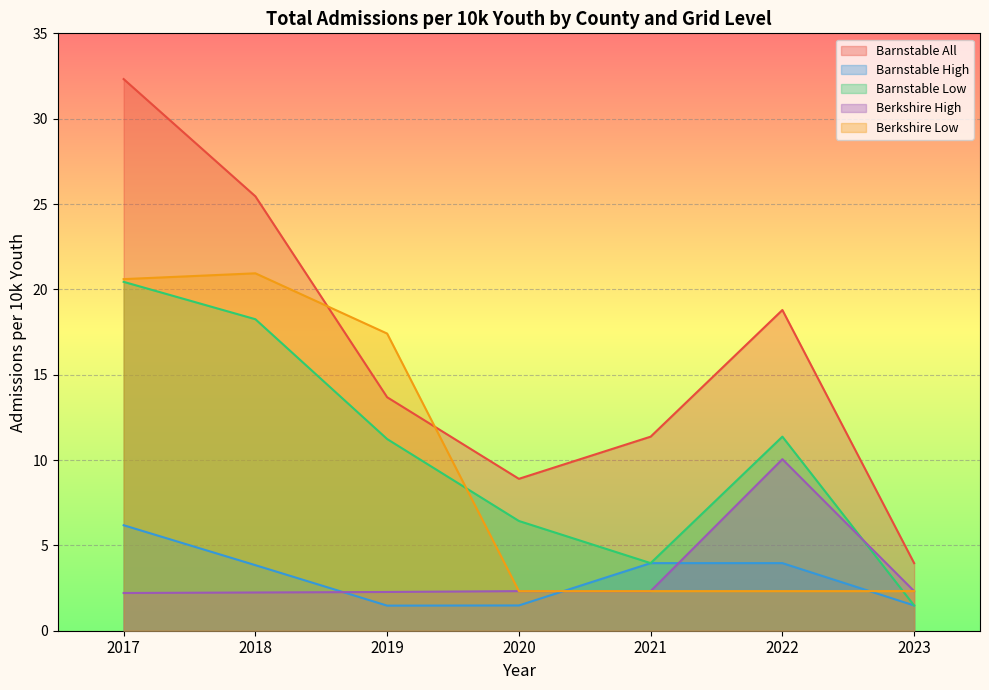

What is the sum of all Barnstable Low values?

73.2